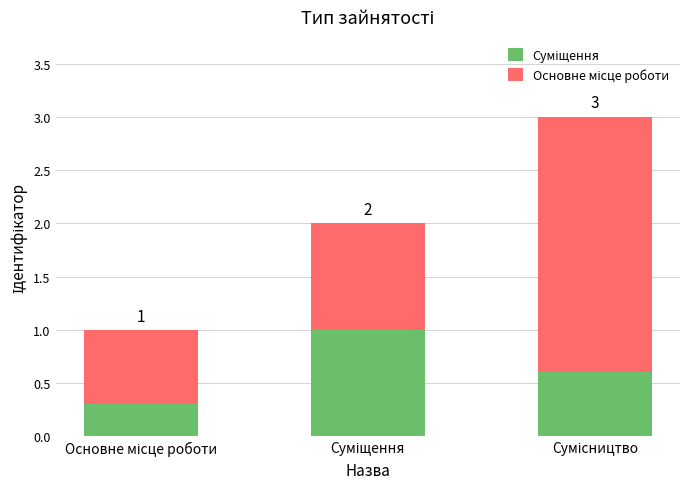

Are the bars horizontal?

No